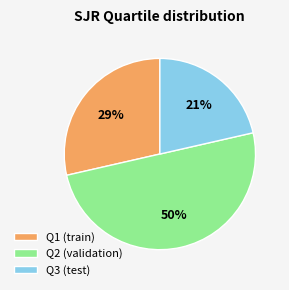

Approximately how many times larger is the value at Q1 compared to Q2?

0.6